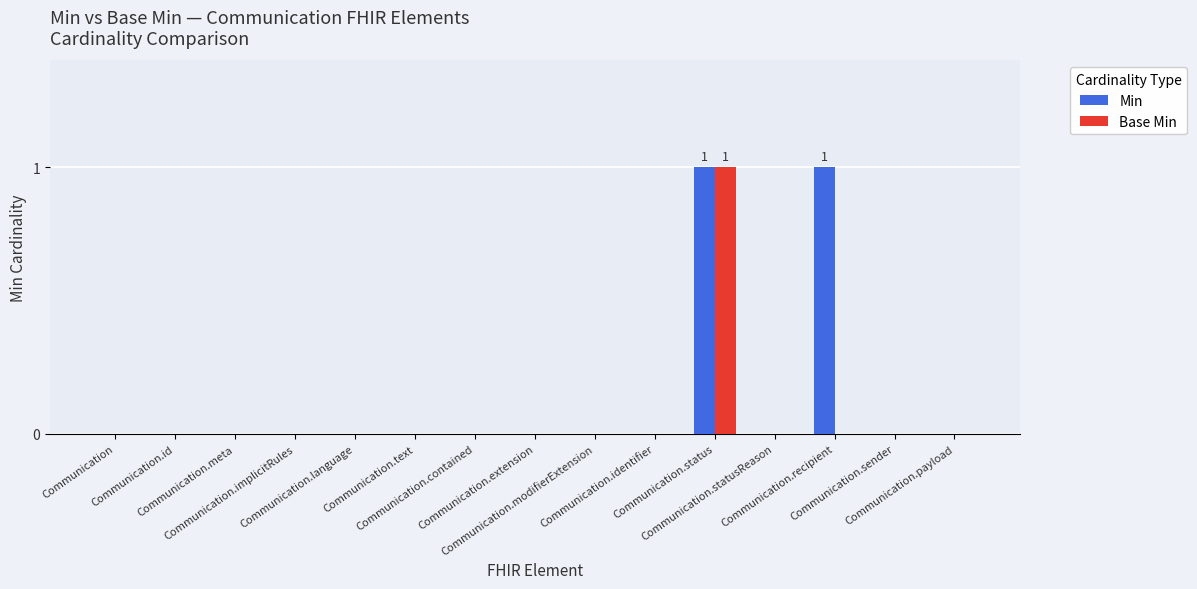

Does the chart contain stacked bars?

No